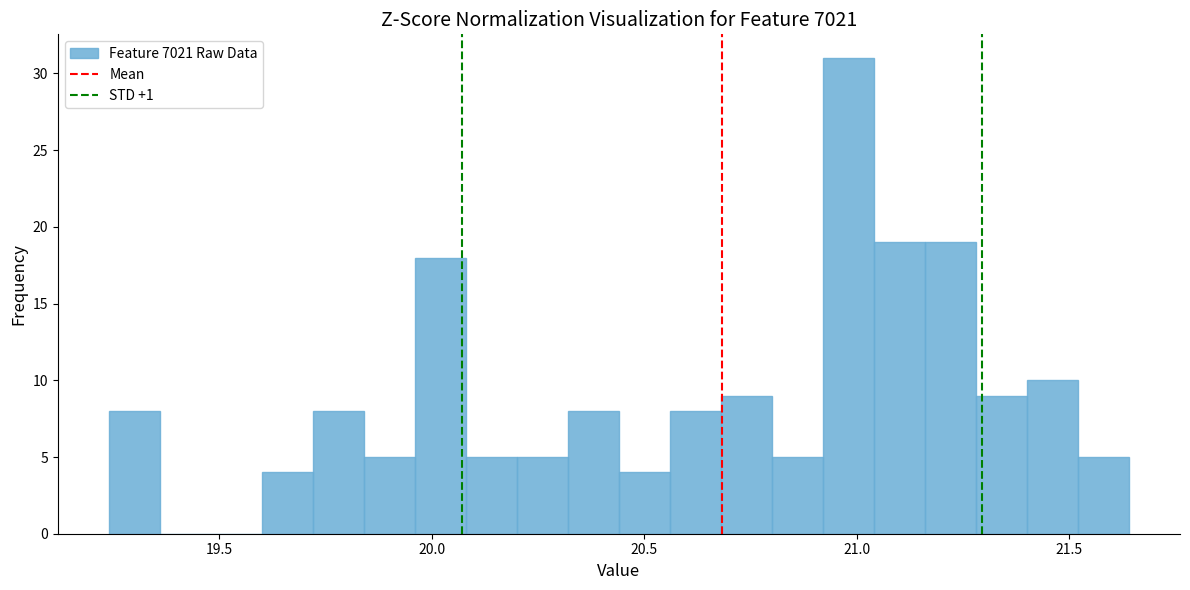

Around what value on the x-axis is the tallest bar? Give the approximate position of its centre, as read against the axis.

21.00